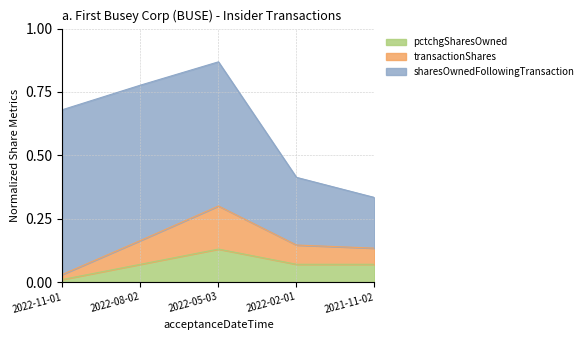

True or false: pctchgSharesOwned and transactionShares cross at least once.

False